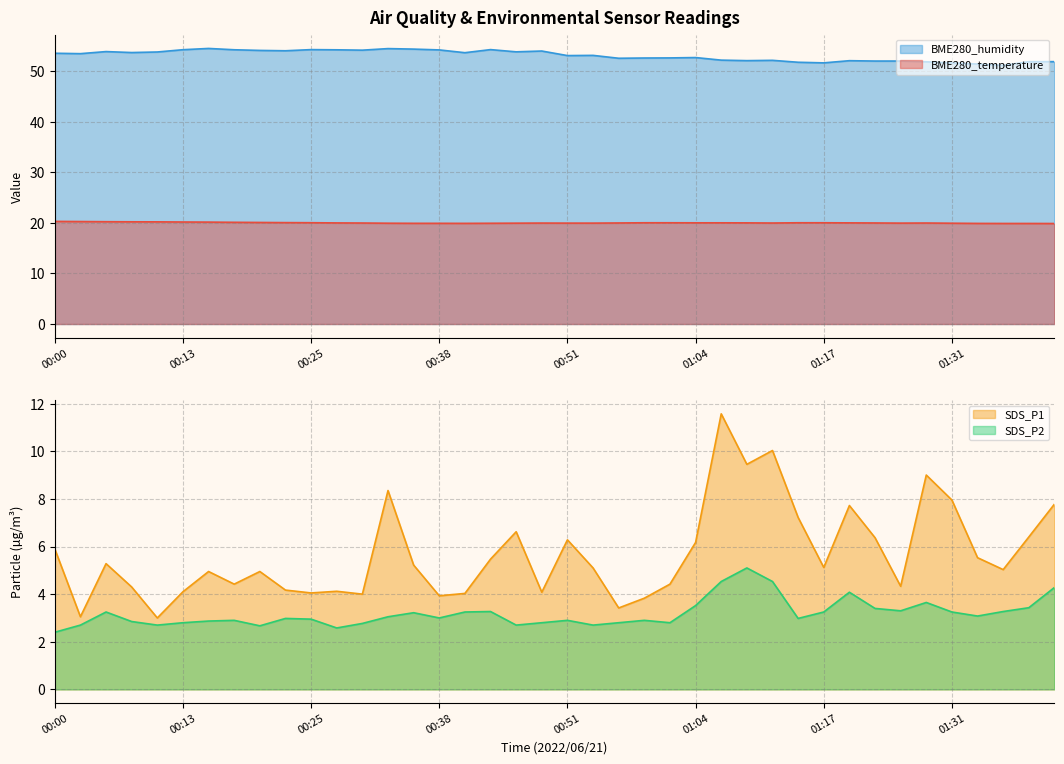

What is the difference between the SDS_P1 values at 01:04 and 00:16?

1.2